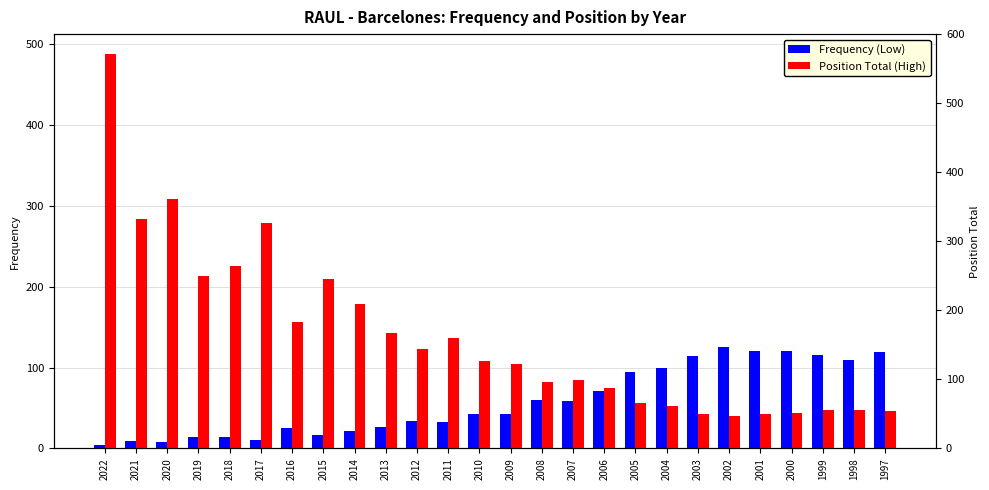

What is the sum of all Position Total (High) values?

3617